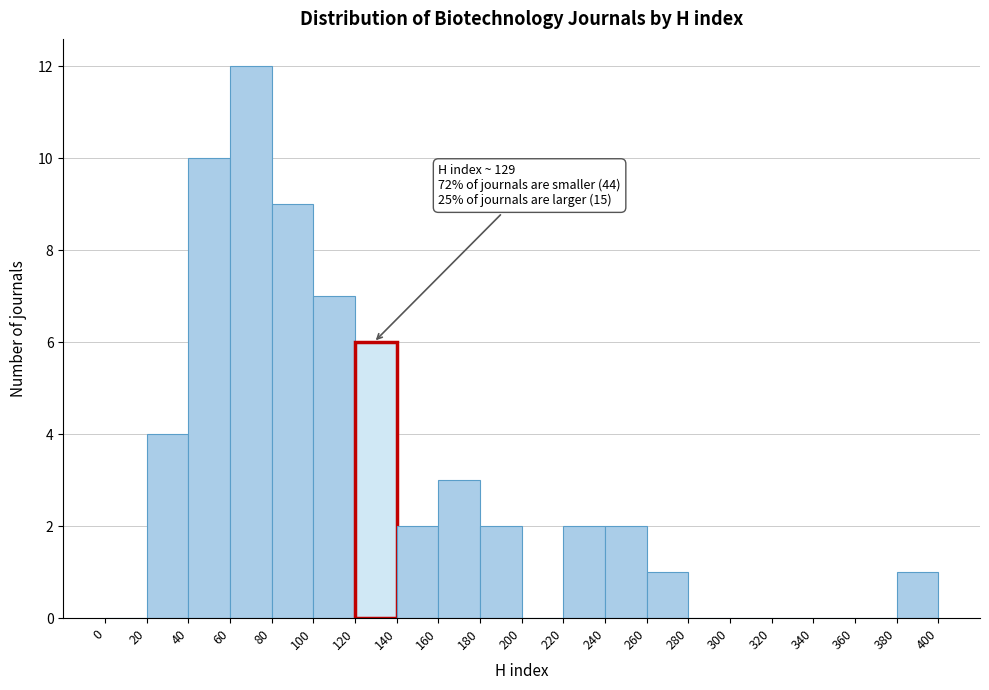

Over which range of the x-axis is the bar tallest?

60 to 80